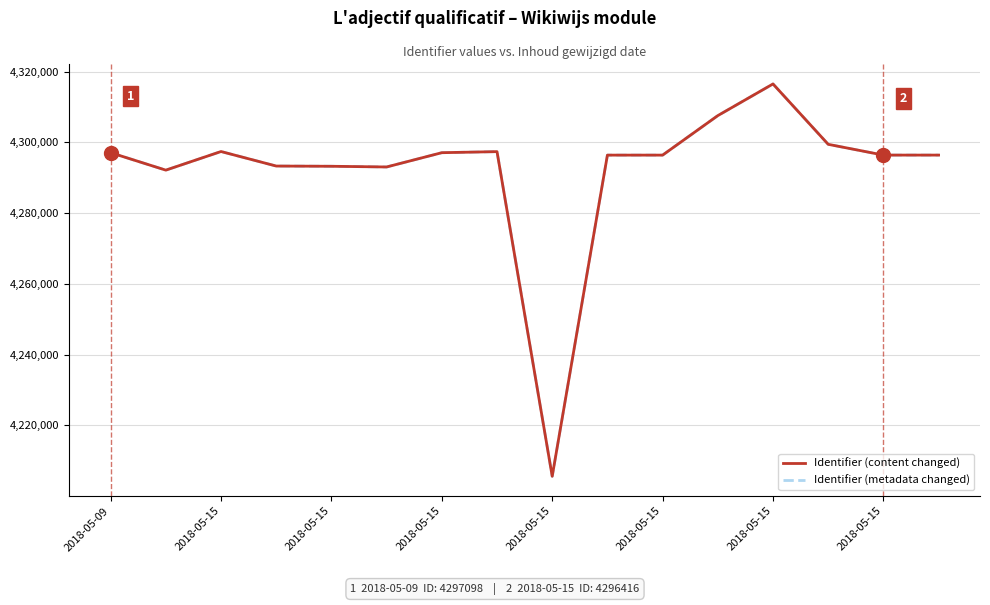

At which category is the sum across all series the highest?

2018-05-15